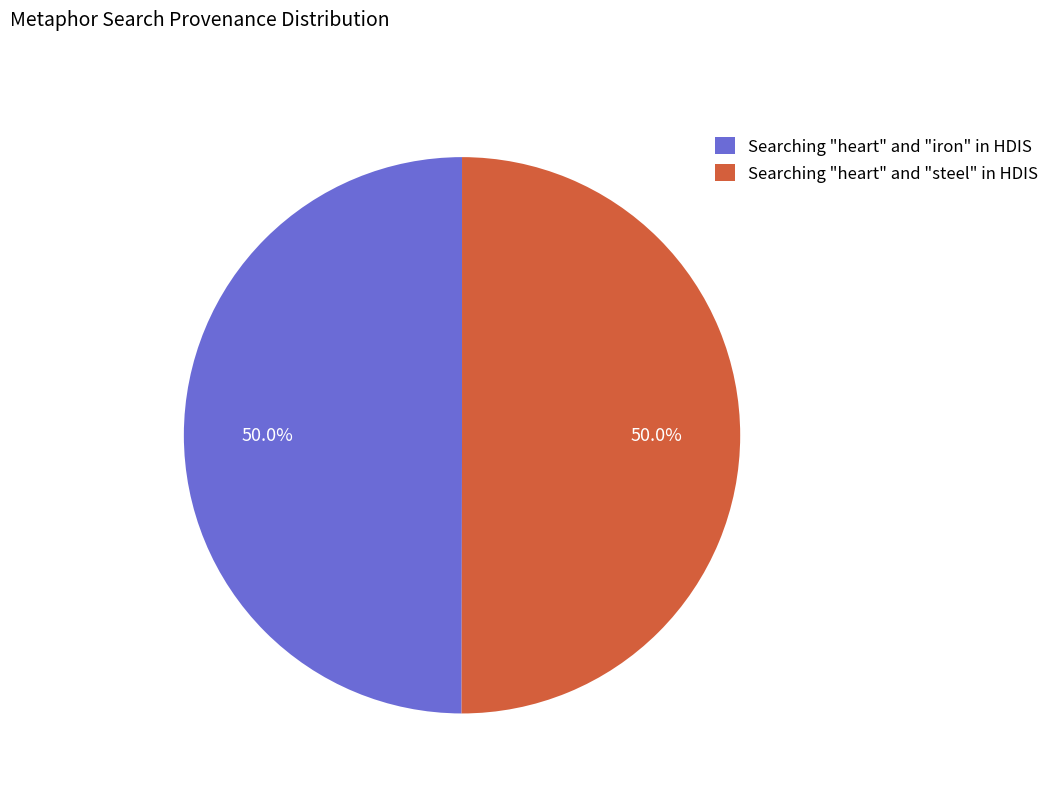

What portion of the pie excludes Searching "heart" and "steel" in HDIS?

50.0%